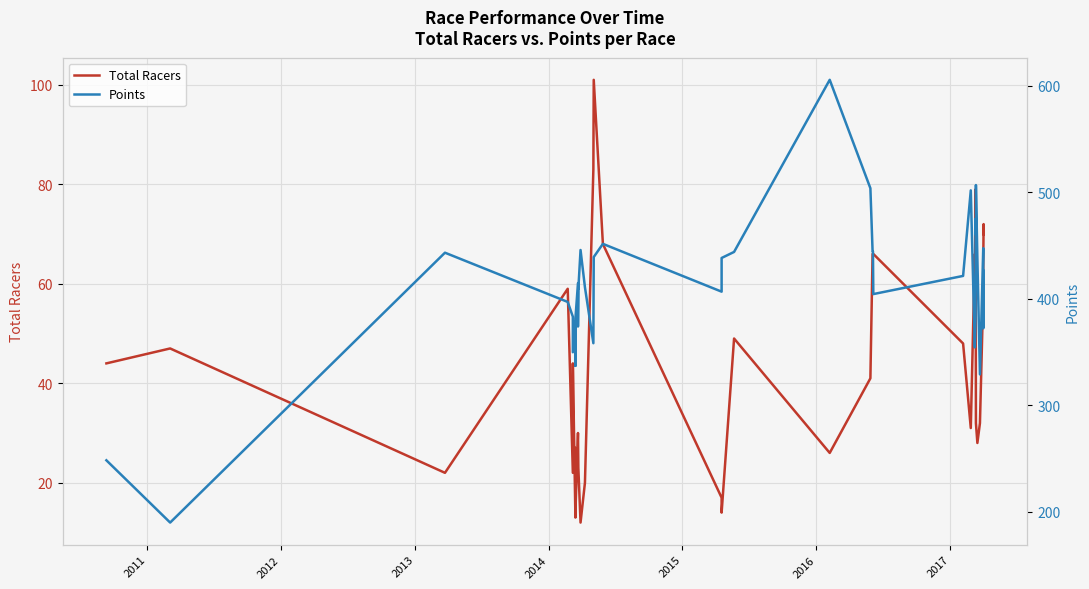

Reading left to right, what are all the values shown in this chart?

44	47	22	59	22	44	13	27	14	30	30	23	23	12	20	83	101	68	17	14	49	26	41	66	66	66	48	31	66	57	79	32	32	28	32	58	64	72	71	70